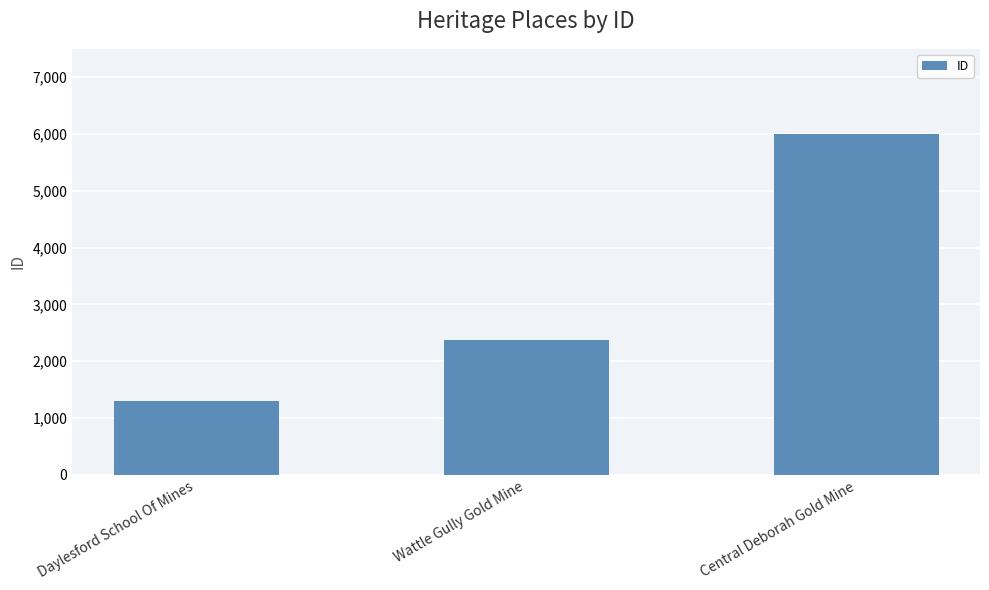

What is the smallest value displayed?

1304